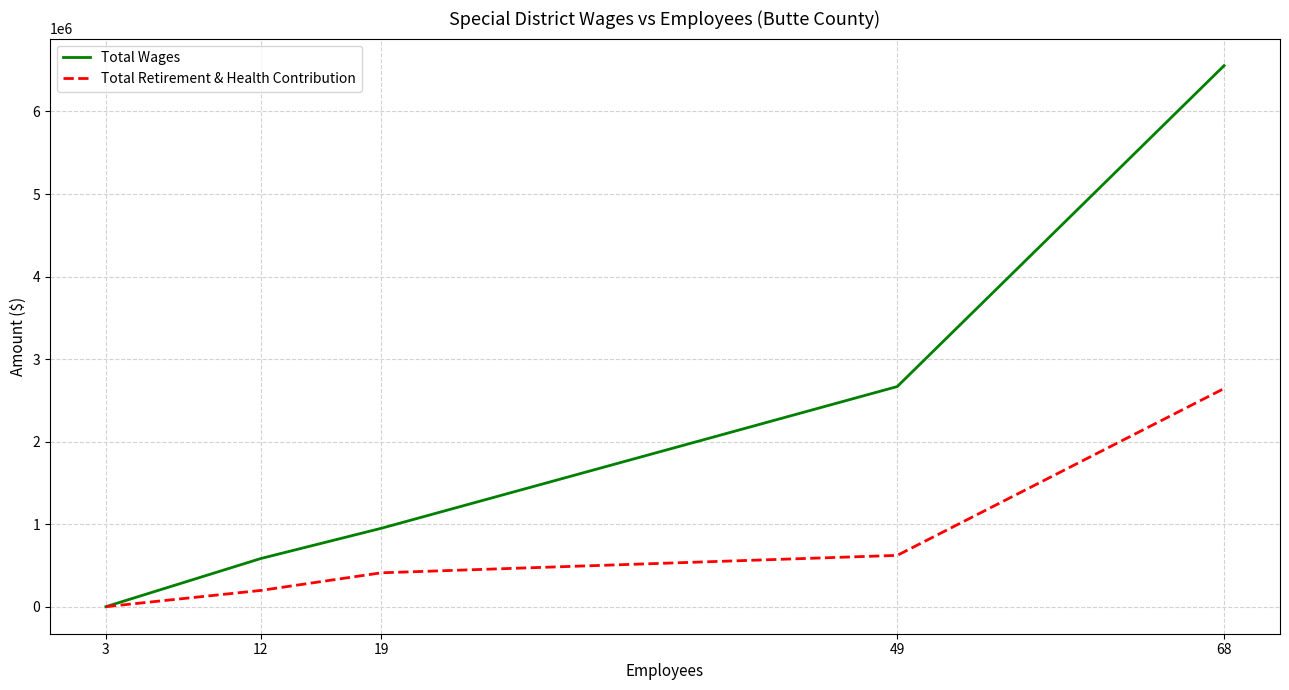

Reading right to left, list all the values displayed in this chart.

Total Wages: 68=6555602	49=2667118	19=949408	12=583266	3=0
Total Retirement & Health Contribution: 68=2643163	49=621663	19=410207	12=196734	3=0